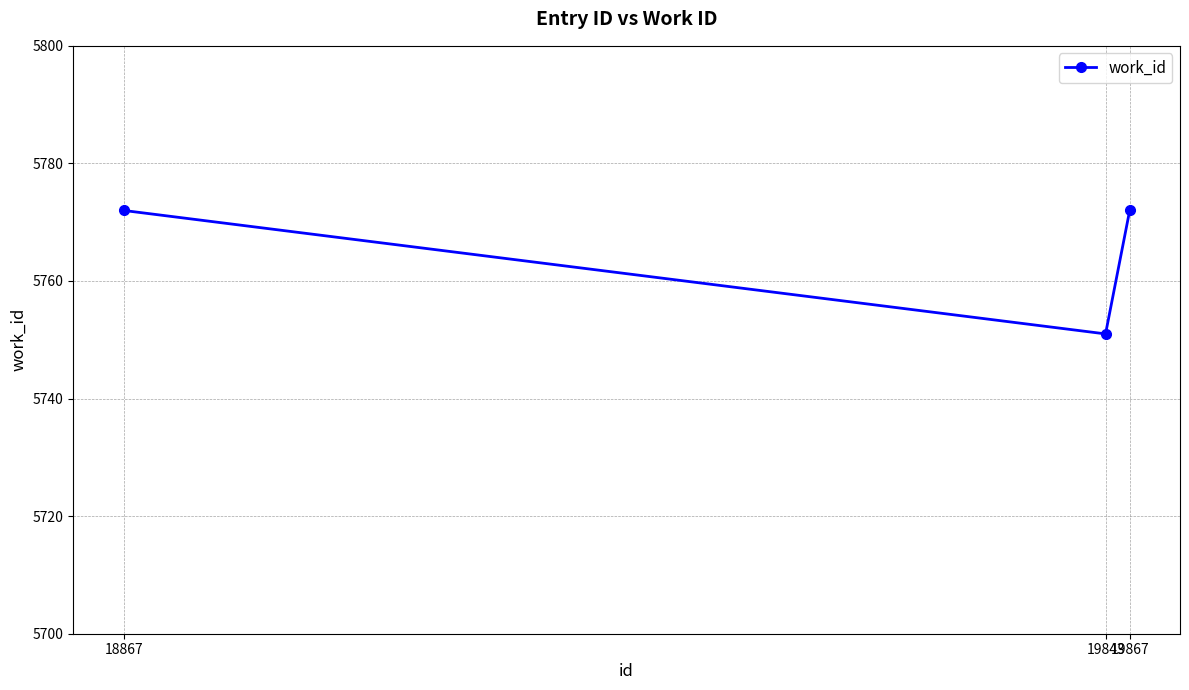

Reading left to right, extract all data points from this chart.

5772	5751	5772